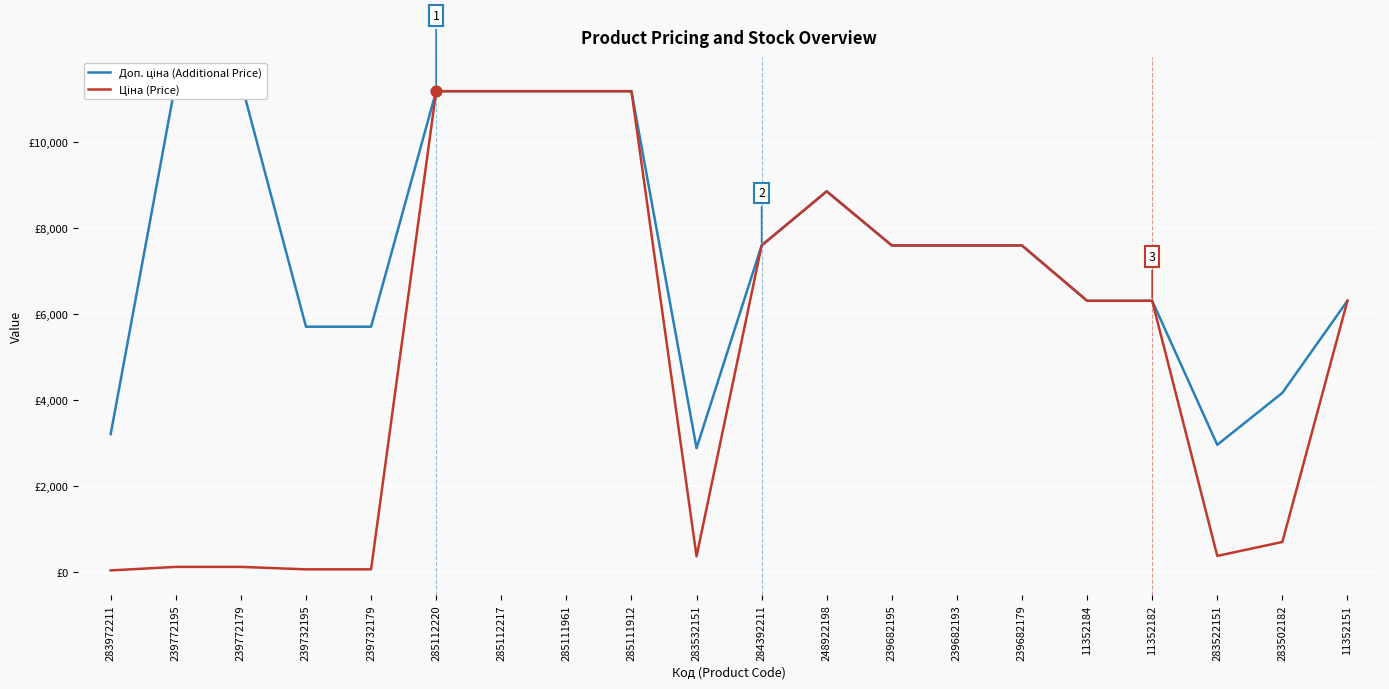

Is the value of Доп. ціна (Additional Price) at 11352151 greater than the value of Ціна (Price) at 283522151?

Yes